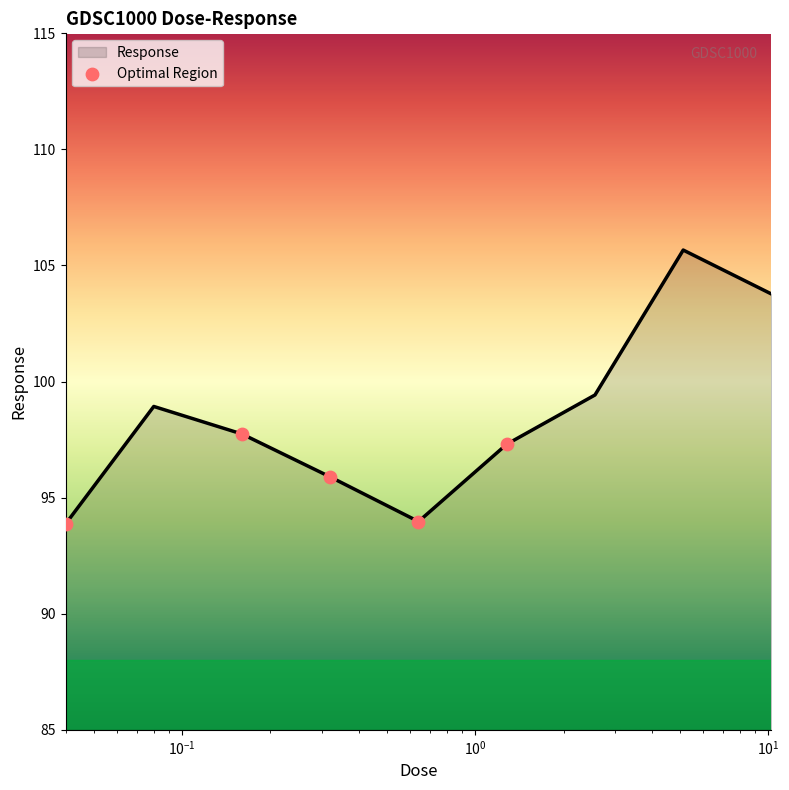

What is the maximum value shown in the chart?

105.7